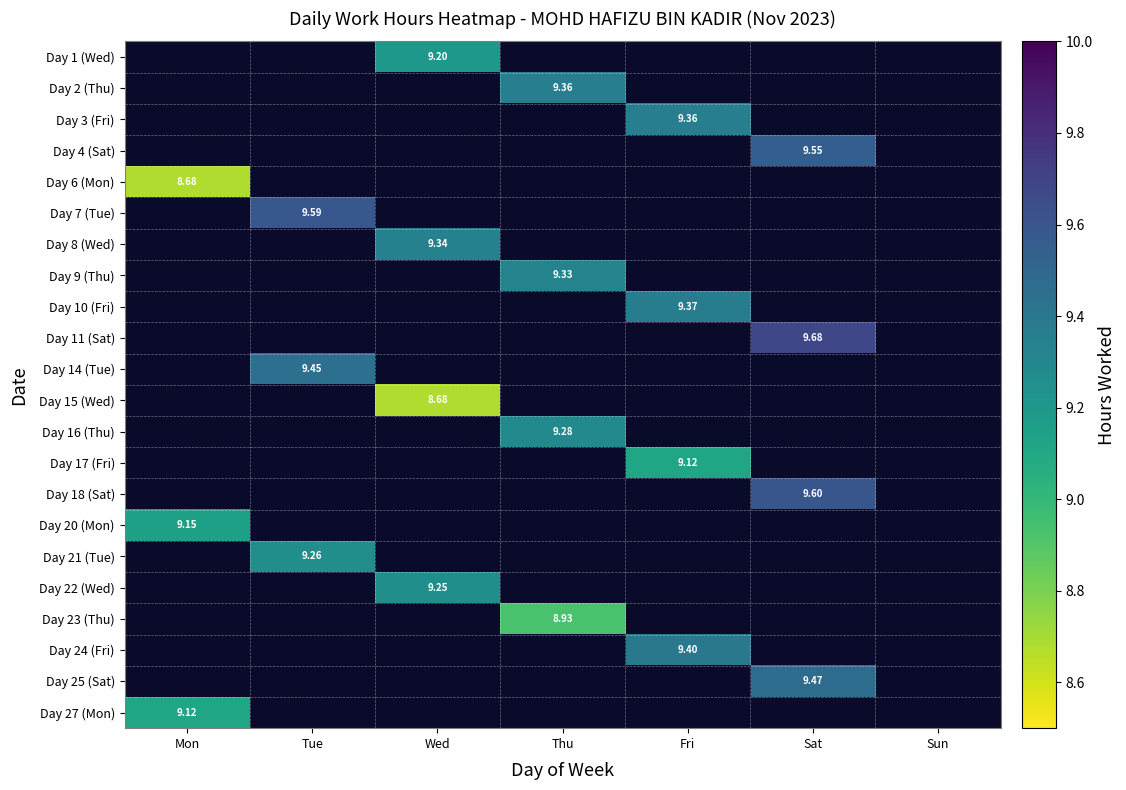

What is the maximum value shown in the chart?

9.7